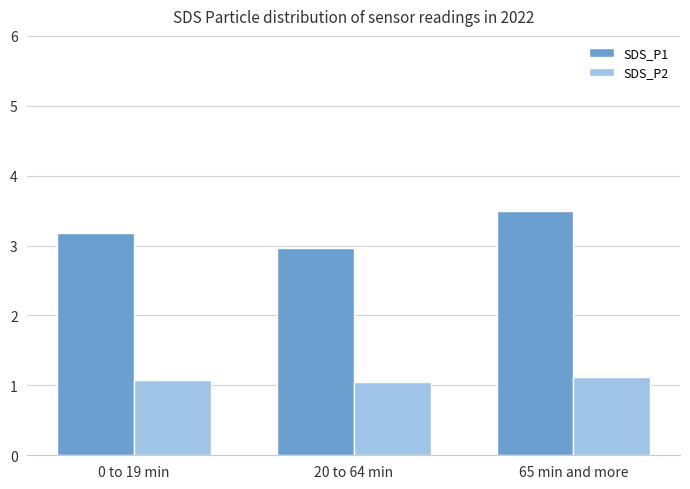

What are all the series names shown in the legend?

SDS_P1, SDS_P2